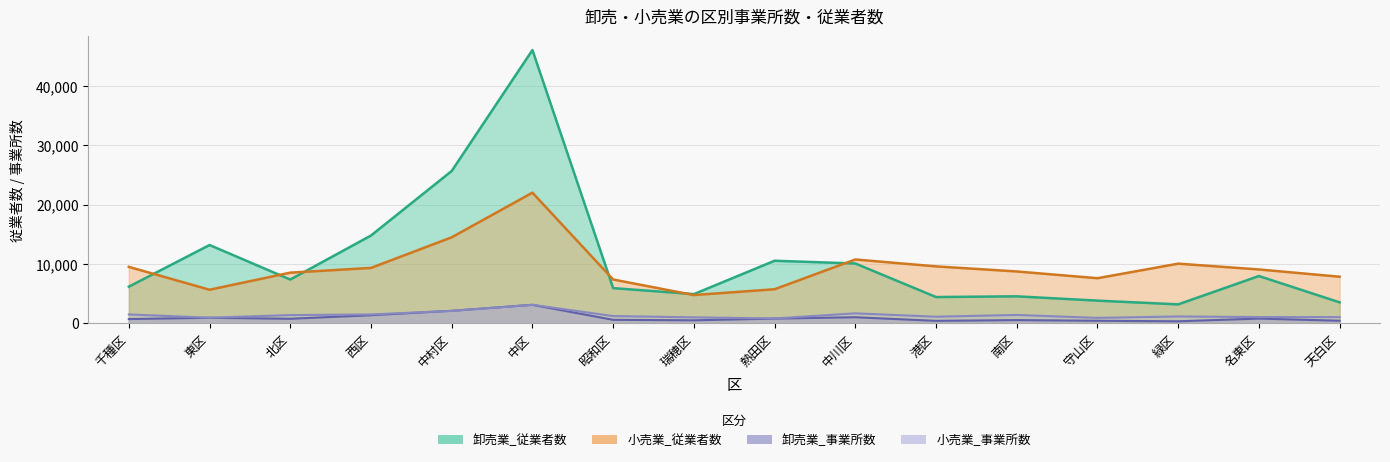

True or false: 卸売業_従業者数 has a value of 20005 at 東区.

False